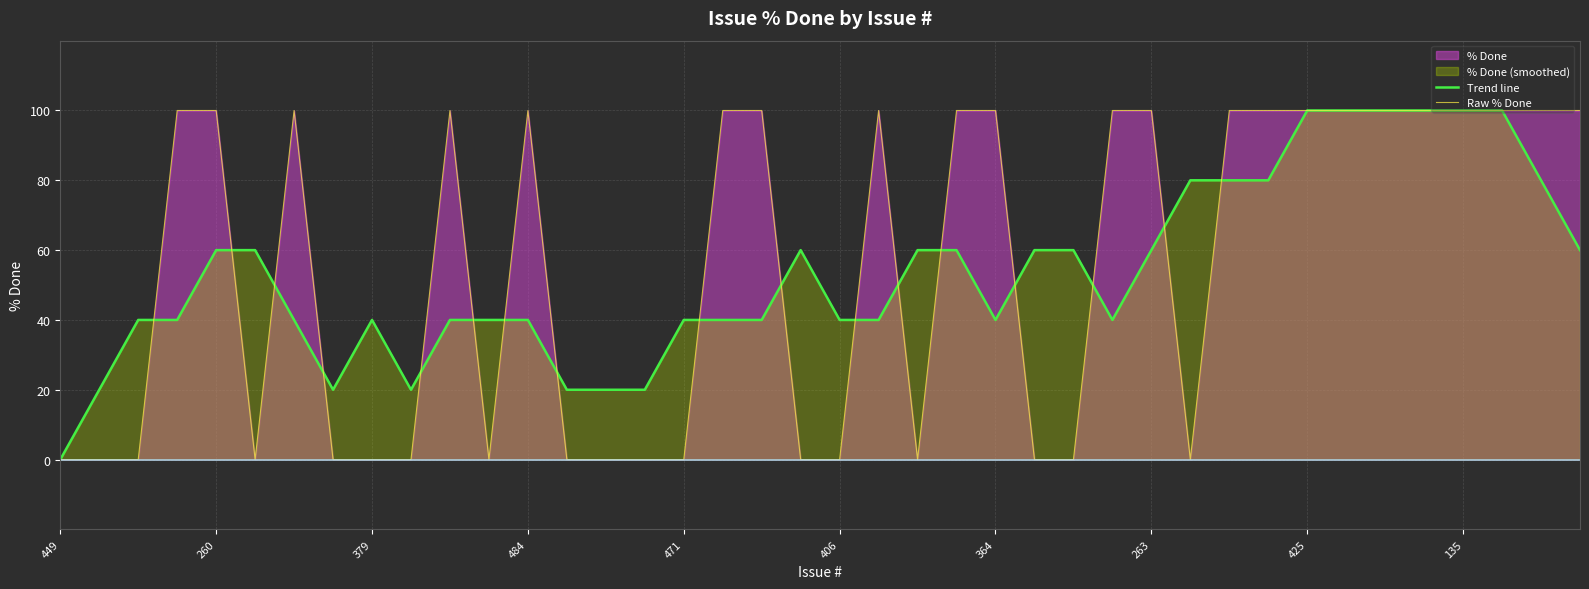

How many Trend line values are between 40 and 80?

27